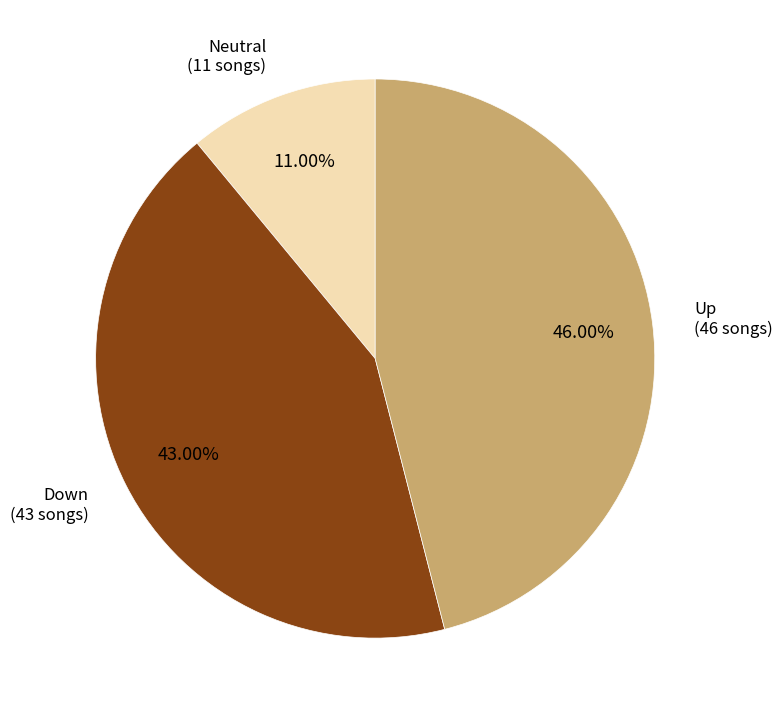

Does any single category account for the majority?

No